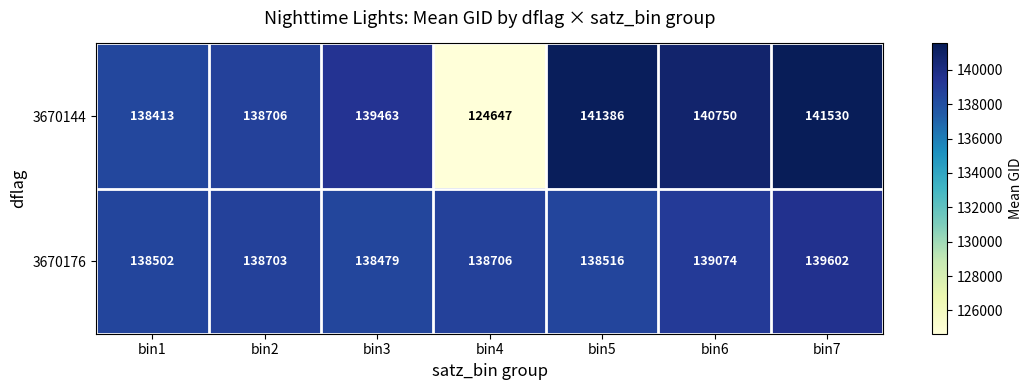

Rank the series at bin4 from highest to lowest value.

3670176, 3670144